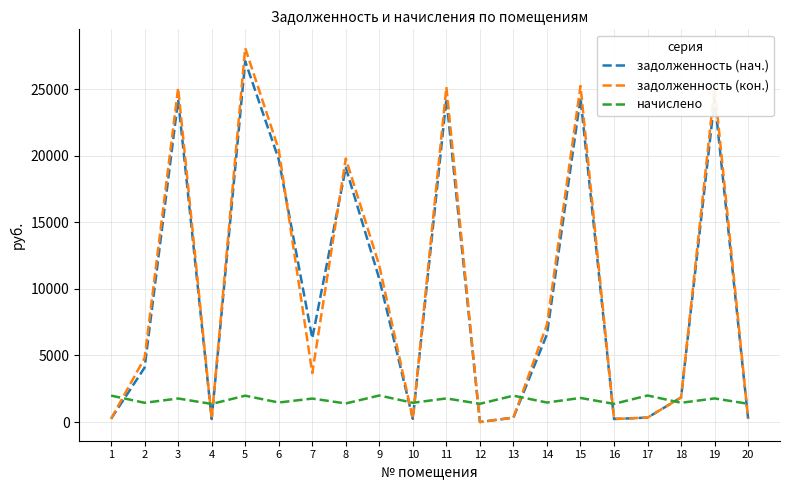

Read the задолженность (кон.) value at 18.

1845.0